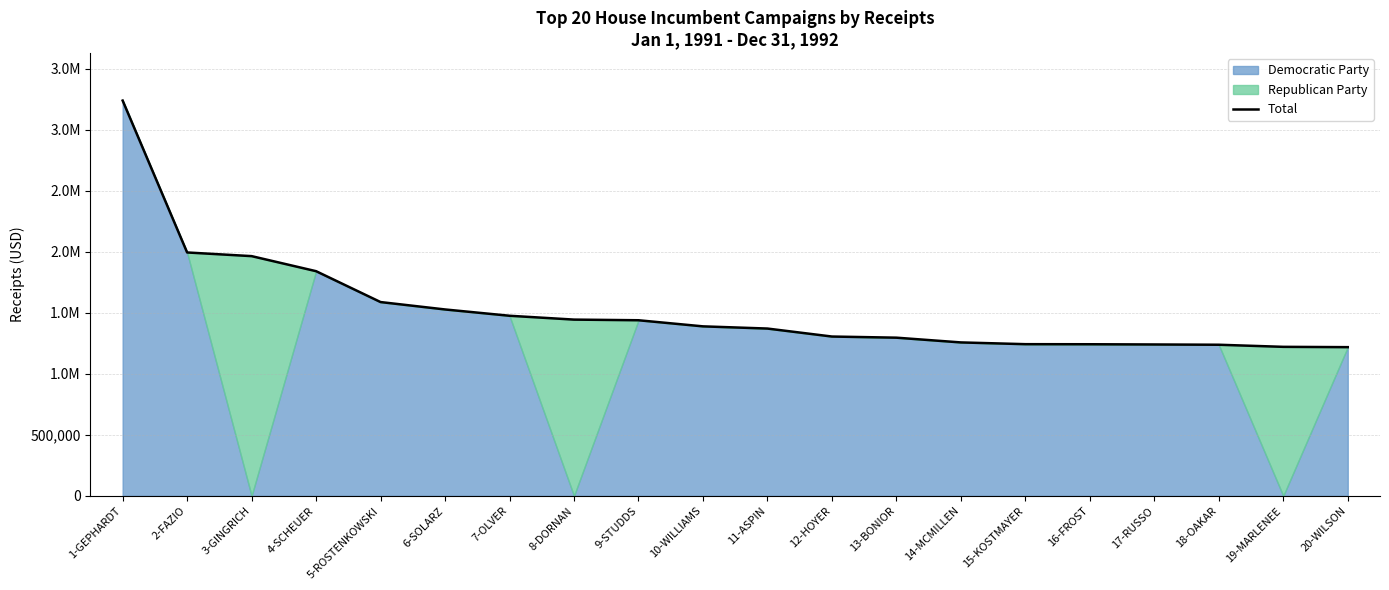

What is the sum of all values?

30520864